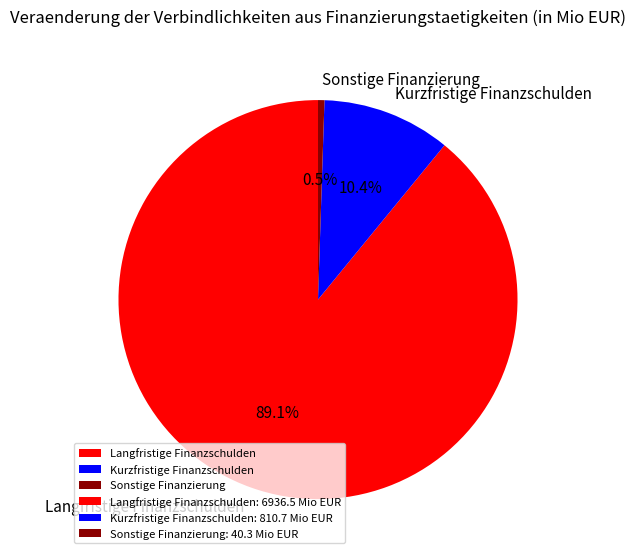

Which category has the biggest portion of the pie?

Langfristige Finanzschulden